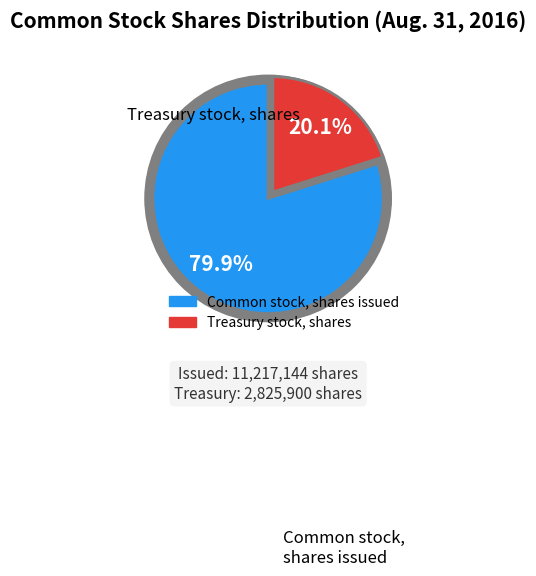

To the nearest percent, what is the average slice percentage?

50%